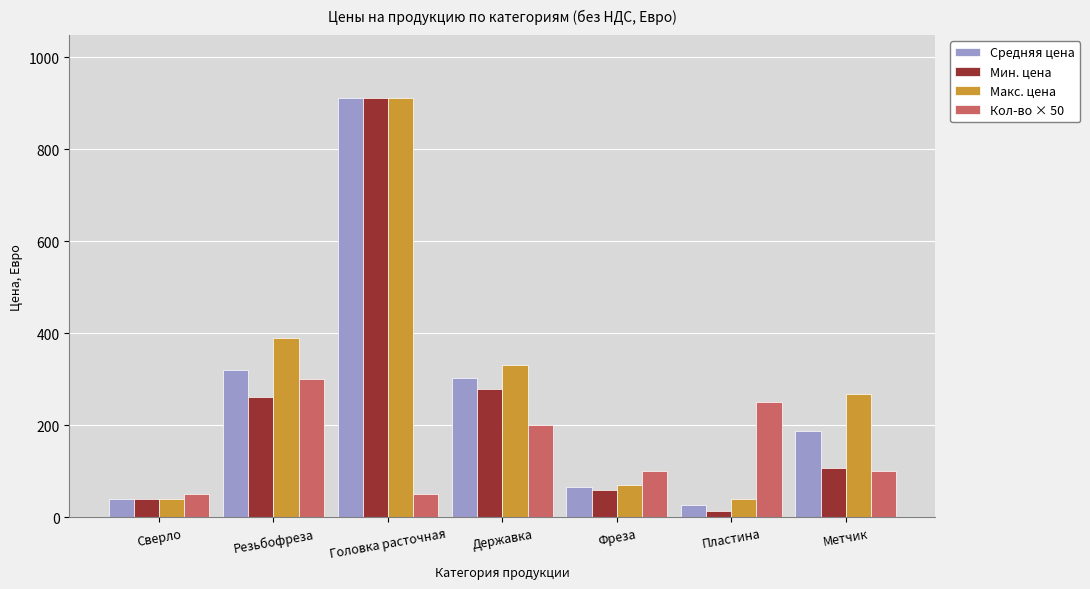

List the labels in order of Мин. цена value, largest first.

Головка расточная, Державка, Резьбофреза, Метчик, Фреза, Сверло, Пластина